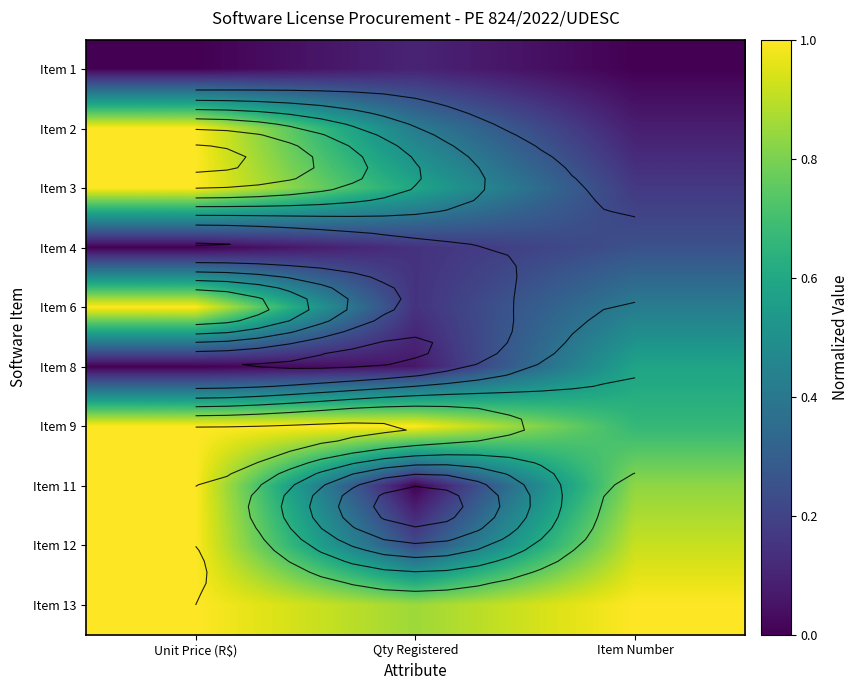

At which label does Item 2 reach its peak?

Unit Price (R$)